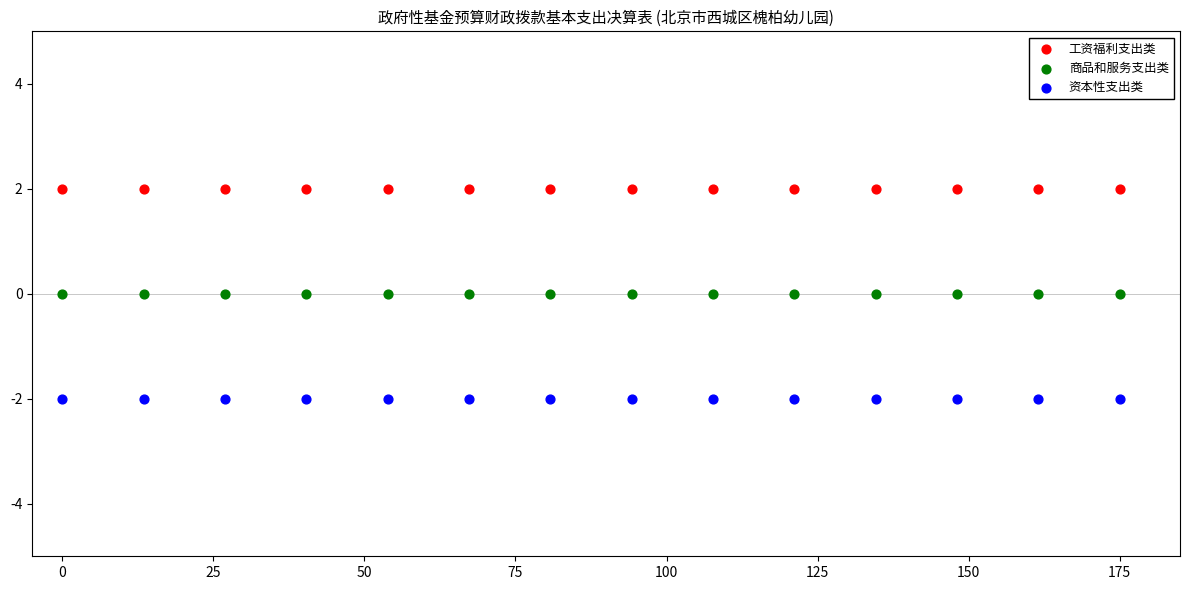

What are all the series names shown in the legend?

工资福利支出类, 商品和服务支出类, 资本性支出类